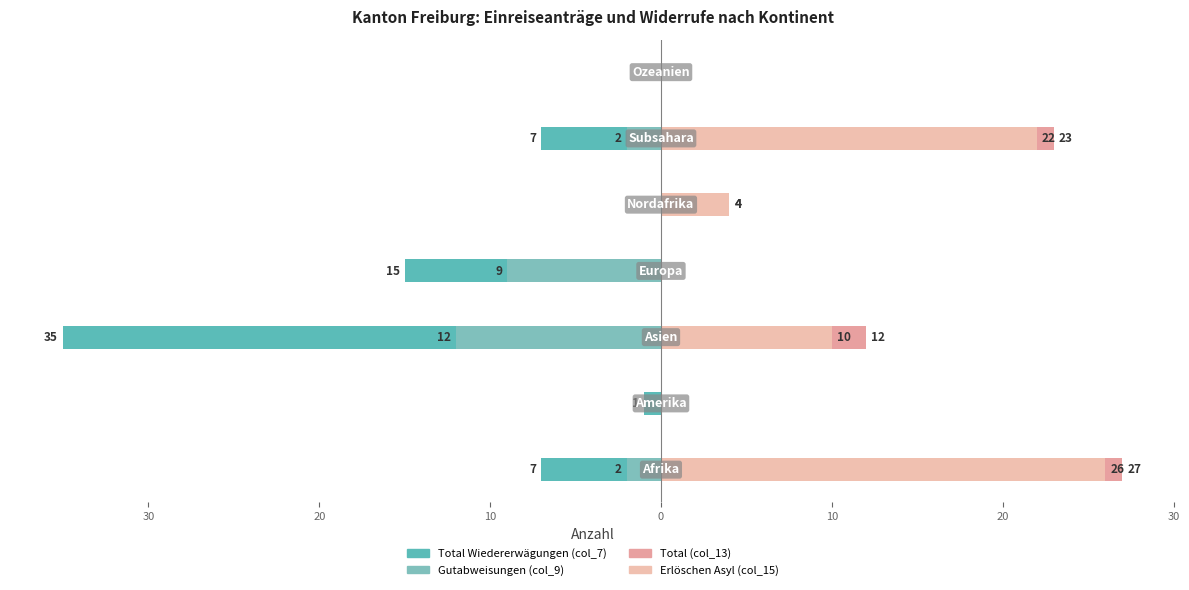

How many data points in Gutabweisungen (col_9) are less than -2?

2